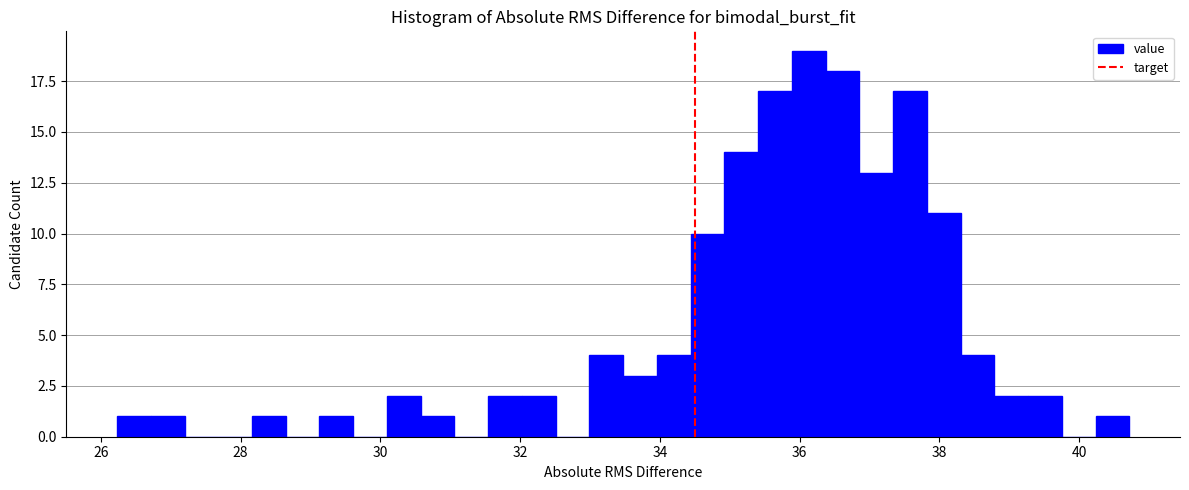

Read against the x-axis, roughly where is the centre of the tallest bar?

36.2